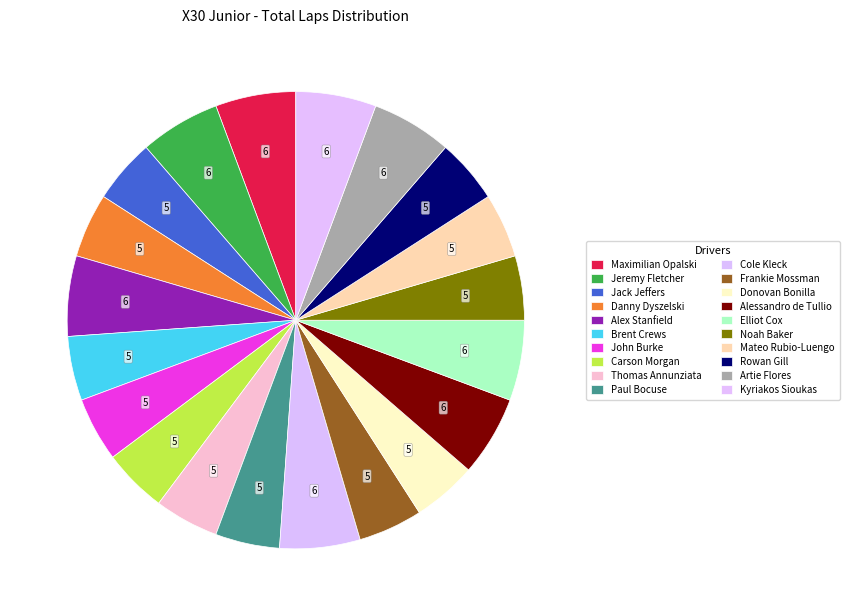

What is the ratio of the value at Jeremy Fletcher to the value at Noah Baker?

1.2